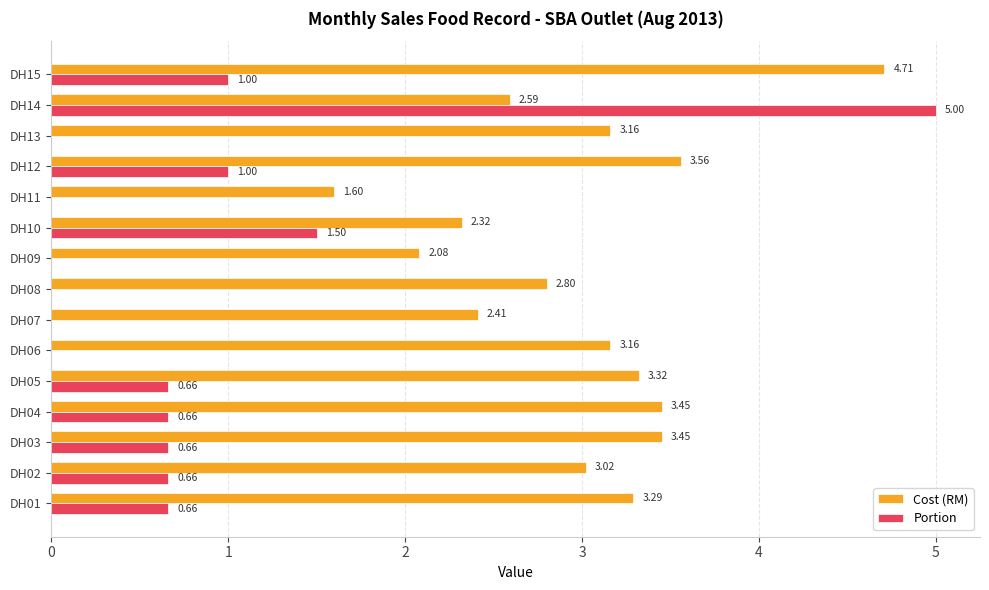

What is the sum of all Cost (RM) values?

44.9